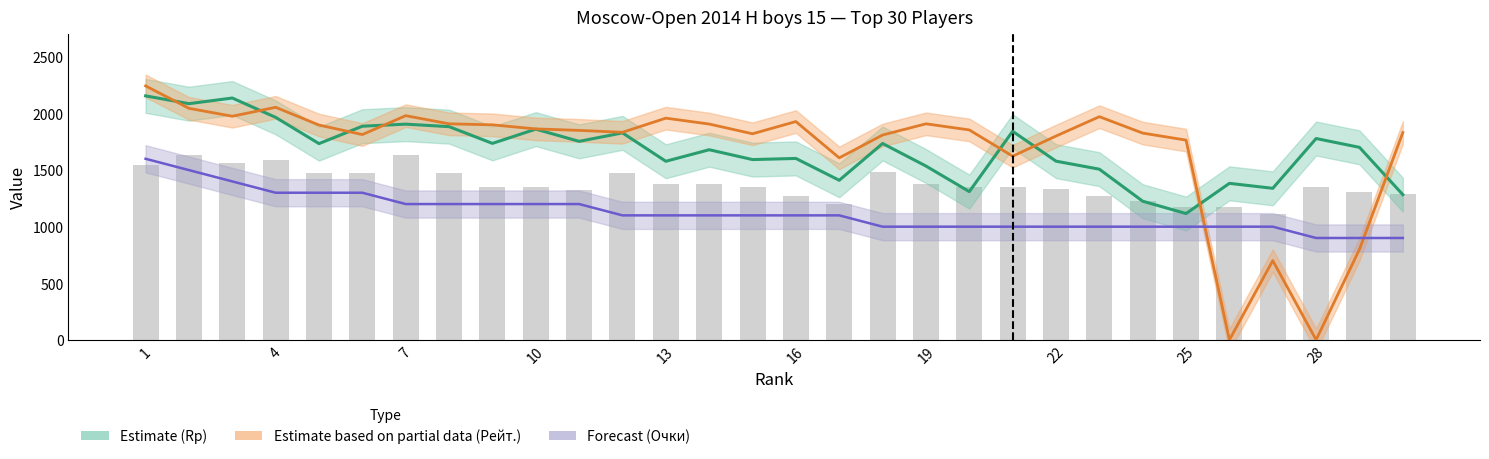

What is the difference between the highest and lowest values at 28?

664